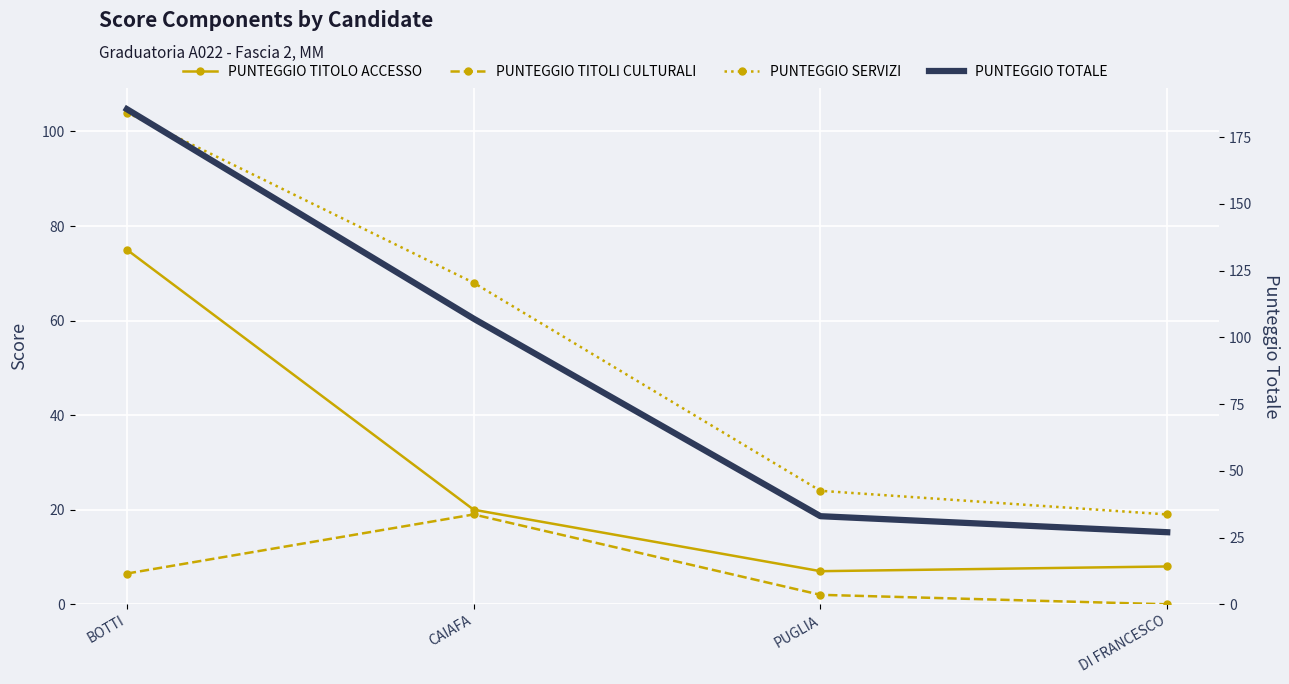

Is it true that PUNTEGGIO TITOLI CULTURALI equals 2.0 at PUGLIA?

True